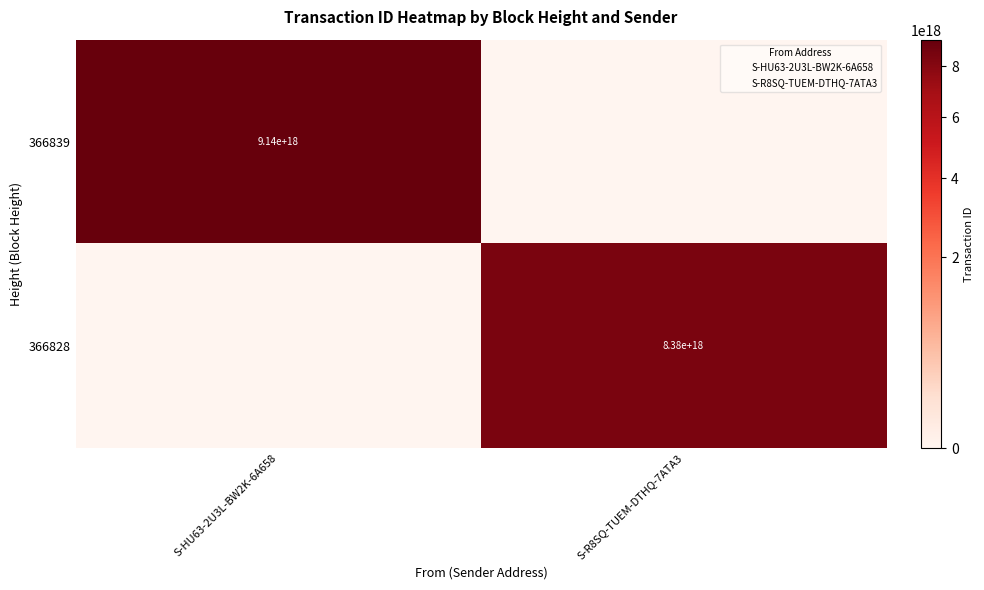

At which category is the sum across all series the highest?

S-HU63-2U3L-BW2K-6A658